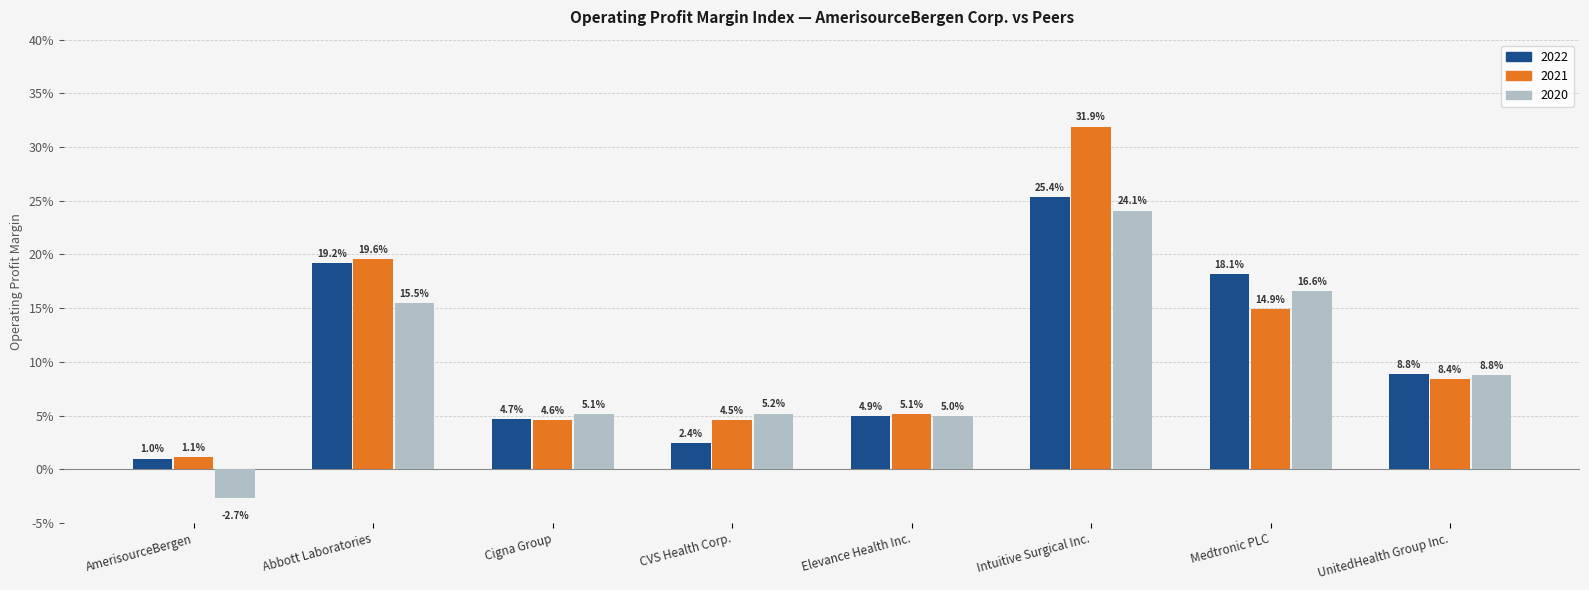

The 2021 series shows 0.1 at UnitedHealth Group Inc.. True or false?

False